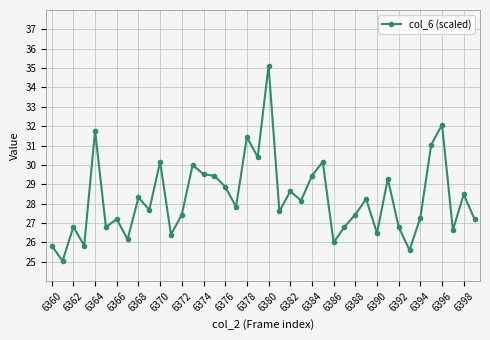

Reading left to right, list all the values displayed in this chart.

25.8	25.0	26.8	25.8	31.8	26.8	27.2	26.2	28.3	27.7	30.2	26.4	27.4	30.0	29.5	29.4	28.9	27.8	31.4	30.4	35.1	27.6	28.6	28.2	29.4	30.2	26.0	26.8	27.4	28.2	26.5	29.3	26.8	25.6	27.3	31.0	32.1	26.6	28.5	27.2